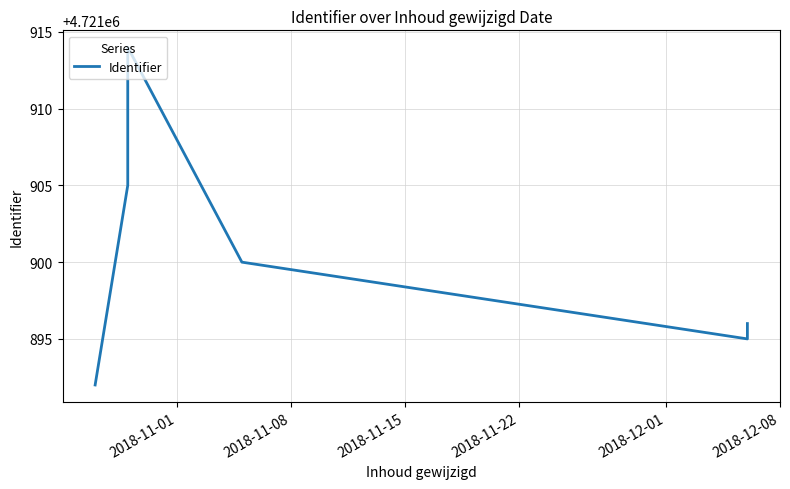

What is the value of the 4th point from the left?

4721914